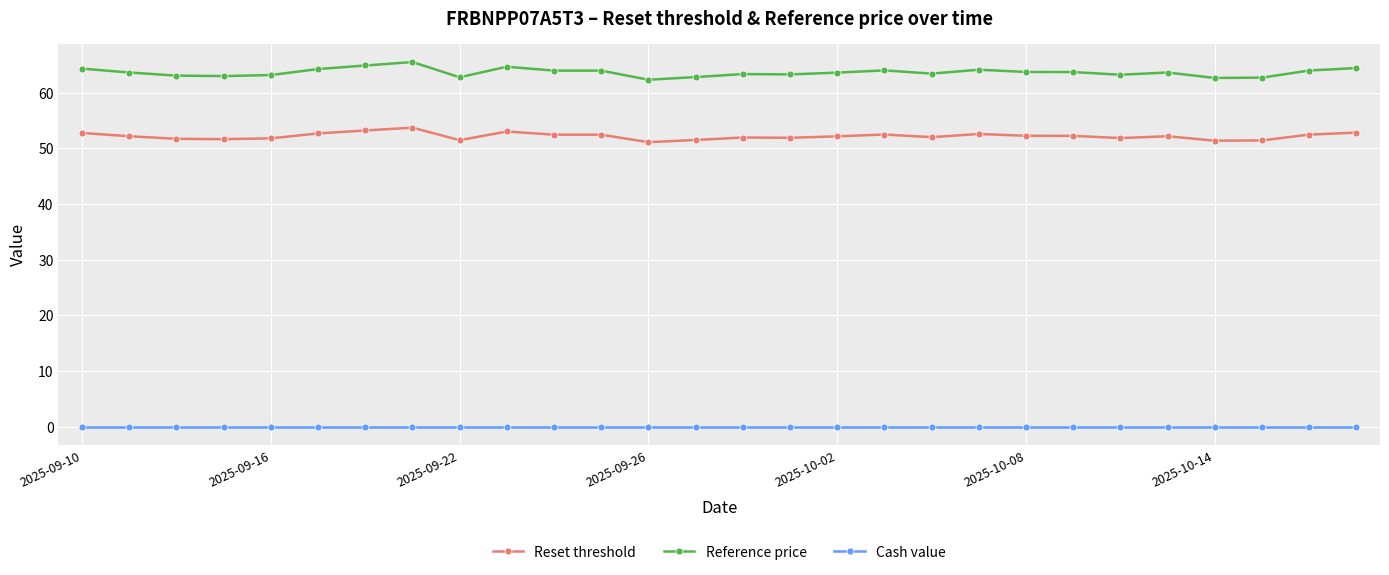

True or false: Reference price and Cash value cross at least once.

False